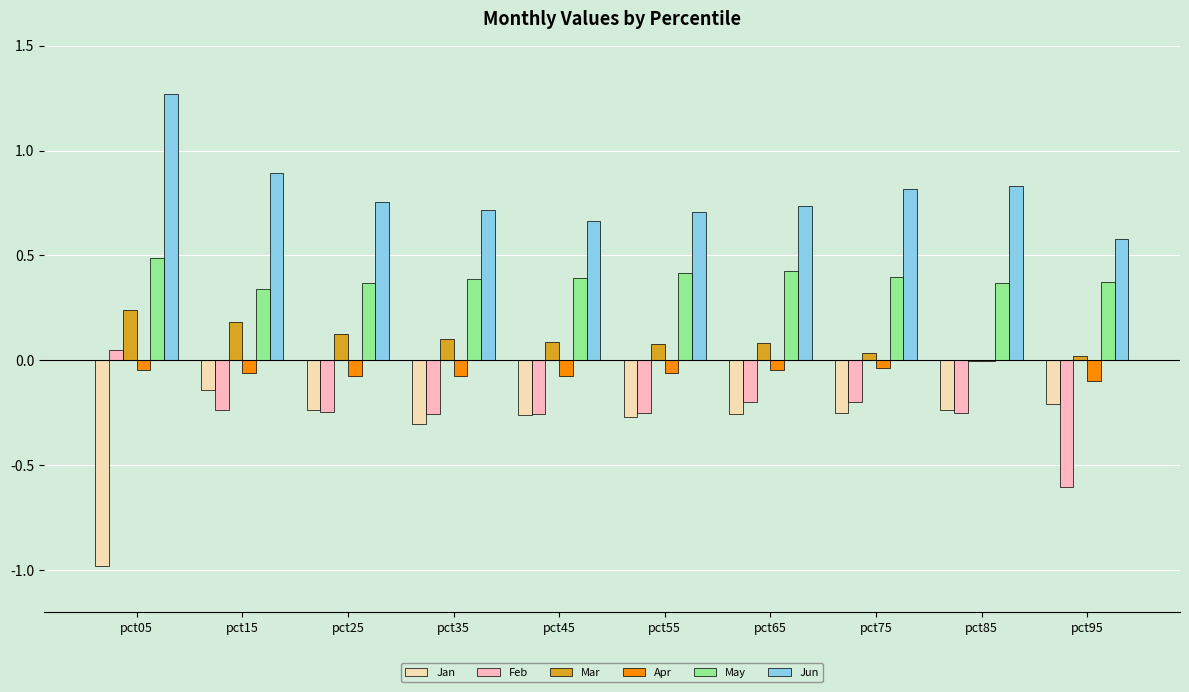

Which label corresponds to the largest value in the chart?

pct05